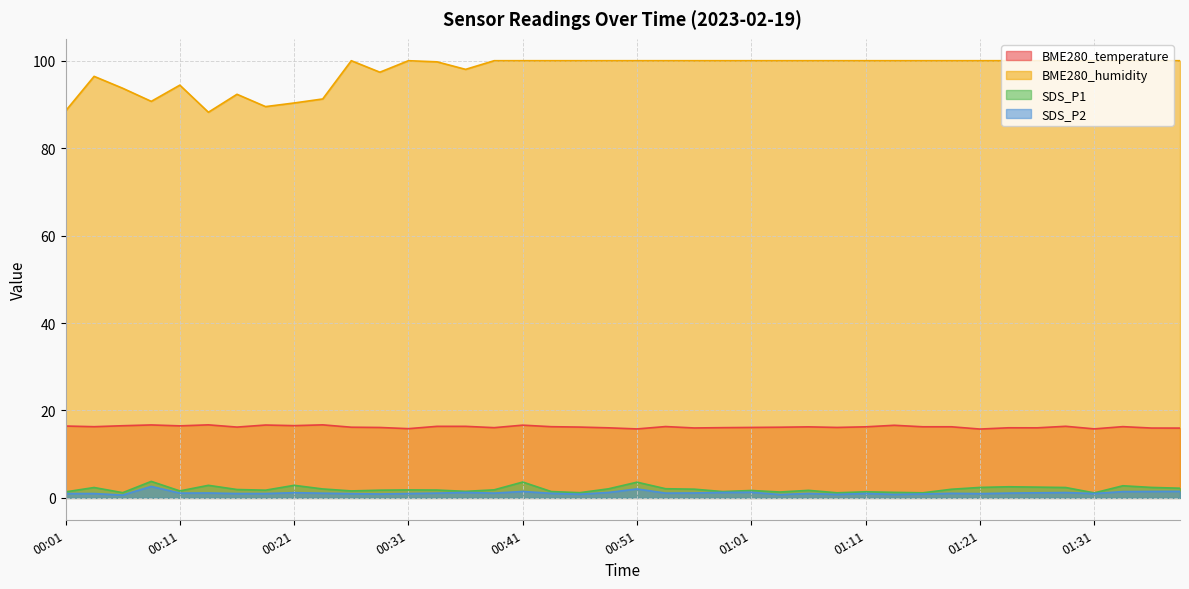

What is the total value across all series at 00:29?

116.2